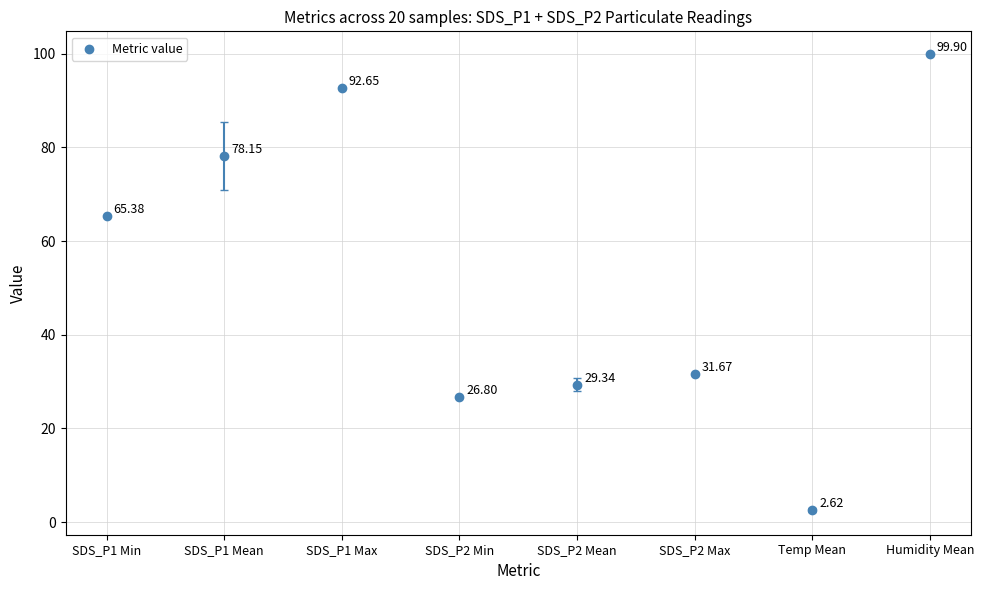

What is the range of Y values (max minus min)?

97.3